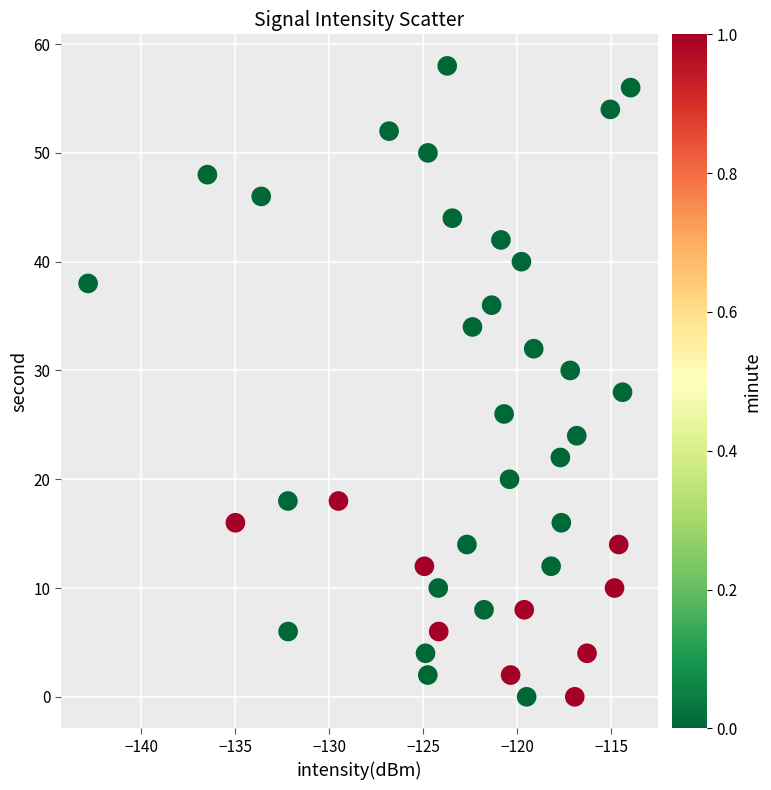

What is the range of Y values (max minus min)?

58